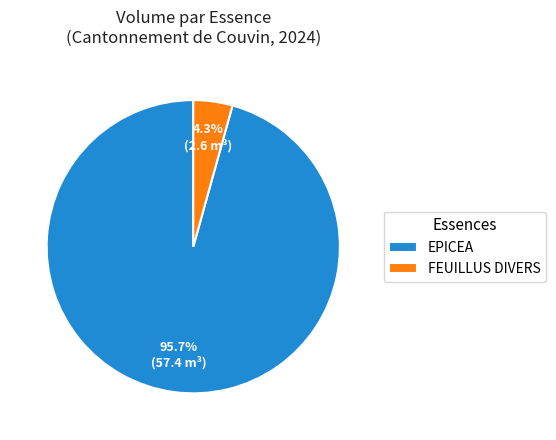

Is there any slice that represents more than half of the pie?

Yes